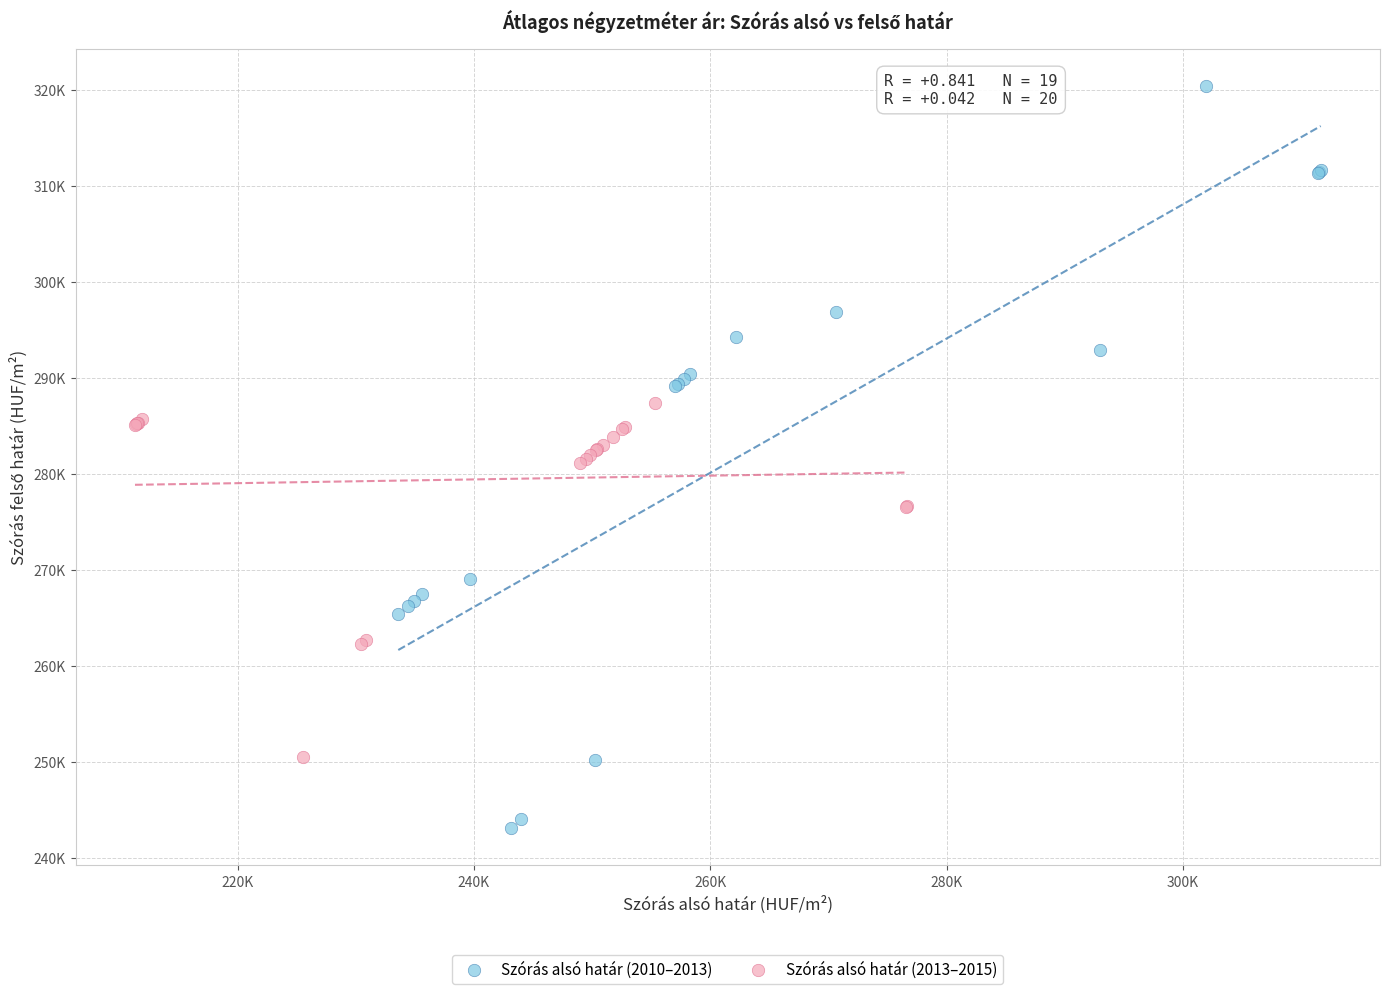

Which series contains the lowest Y value?

Szórás alsó határ (2010–2013)